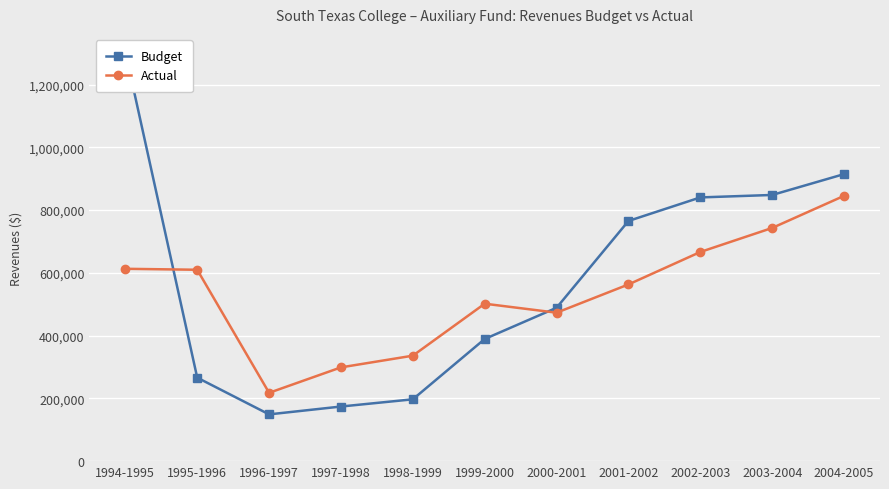

Reading left to right, what are all the values shown in this chart?

Budget: 1303686	266000	149000	174000	197000	389238	488749	765291	840344	848165	914608
Actual: 612895	609814	217692	298784	336059	501662	473025	563045	666476	743075	845373